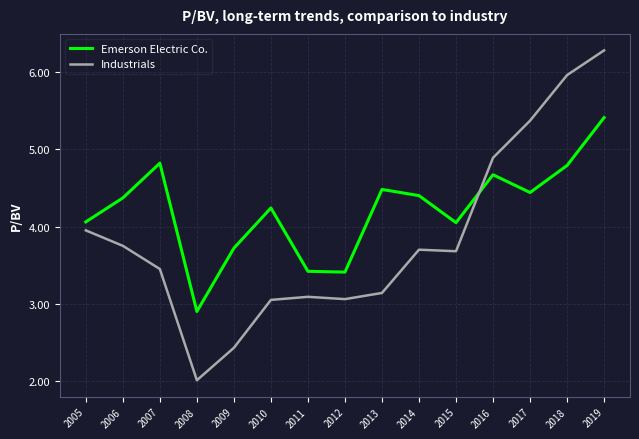

At which category is the sum across all series the highest?

2019